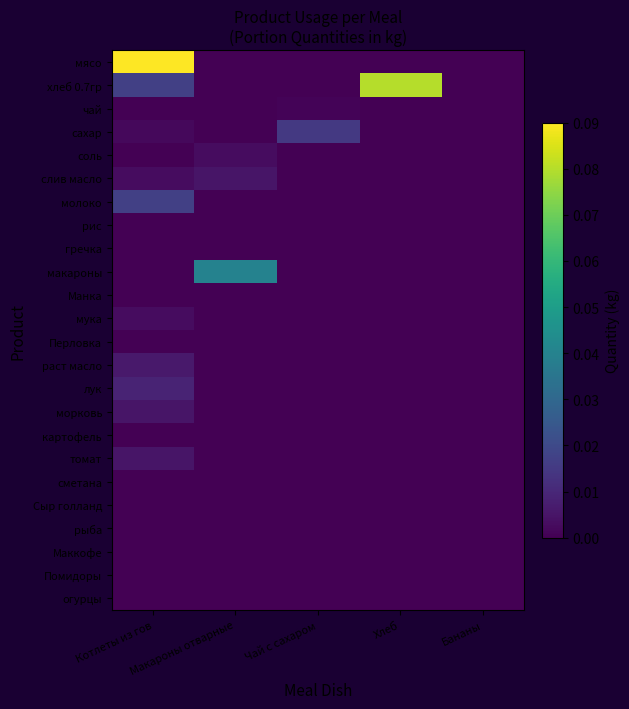

Between Хлеб and Бананы, which series saw the biggest shift?

хлеб 0.7гр